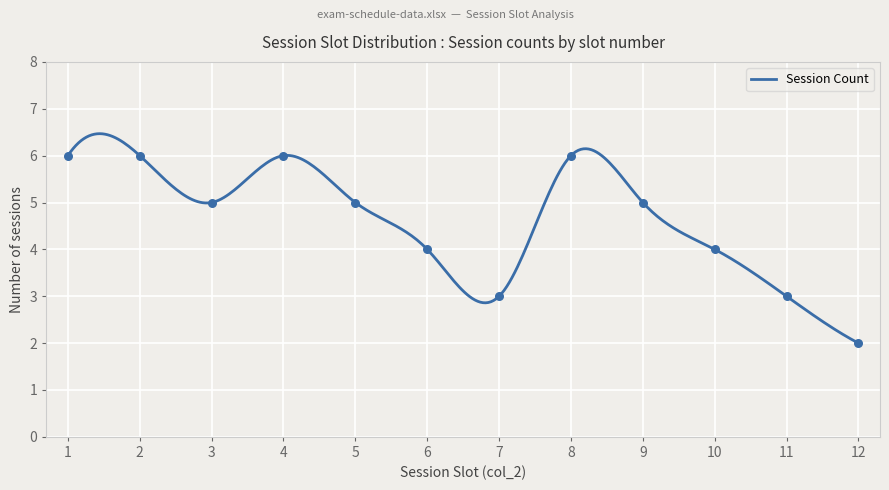

Approximately how many times larger is the value at 12 compared to 3?

0.4